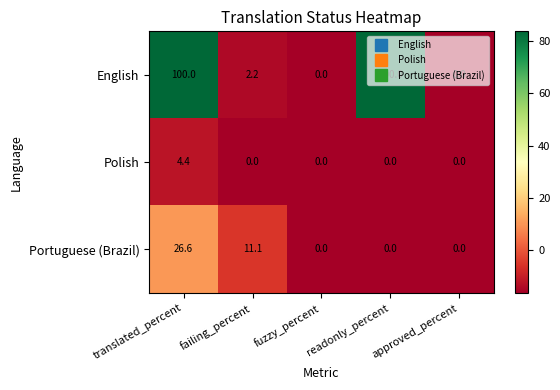

How many data points does each series have?

5